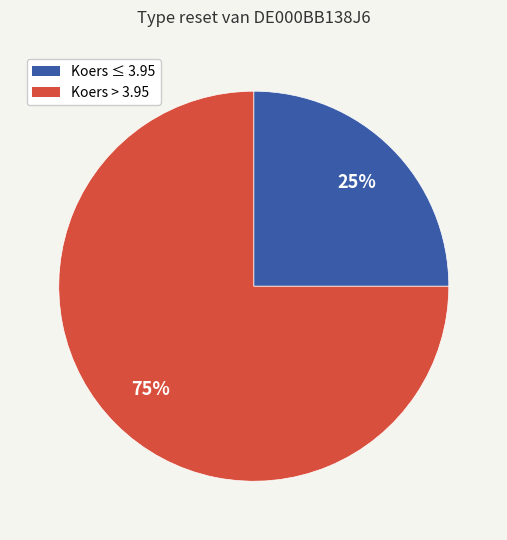

Count the number of slices in the pie.

2